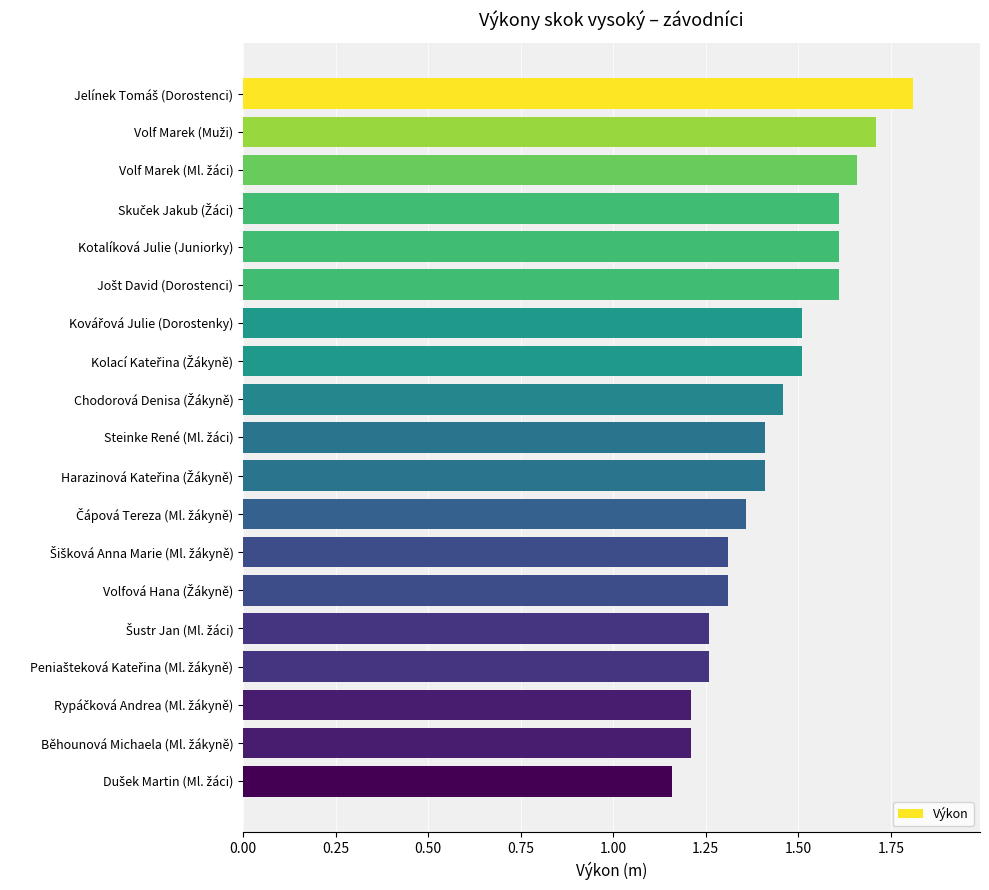

What is the difference between the maximum and second lowest values?

0.6